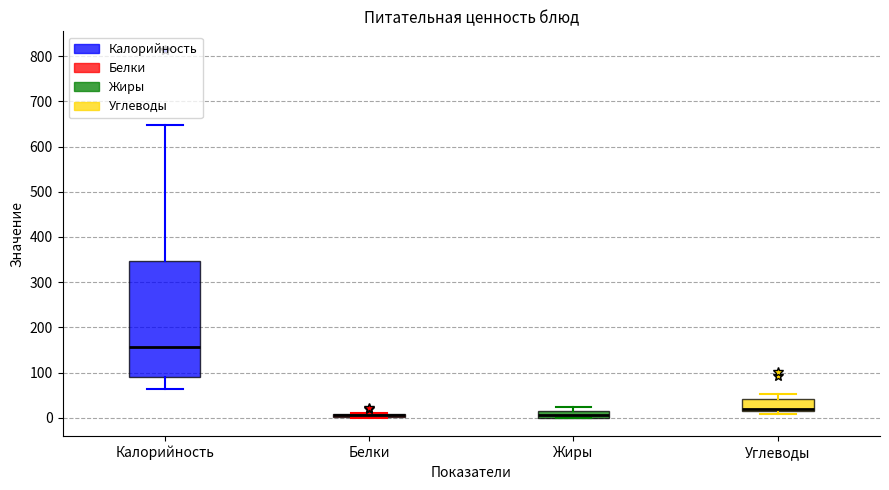

Which box is the tallest, from its lower edge to its upper edge?

Калорийность